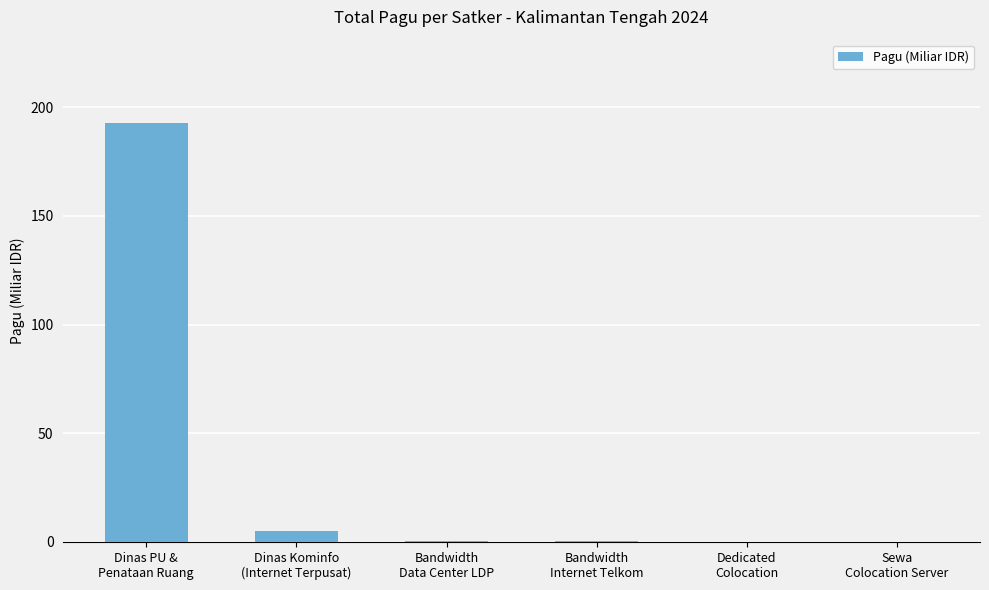

What is the greatest value displayed?

192.6